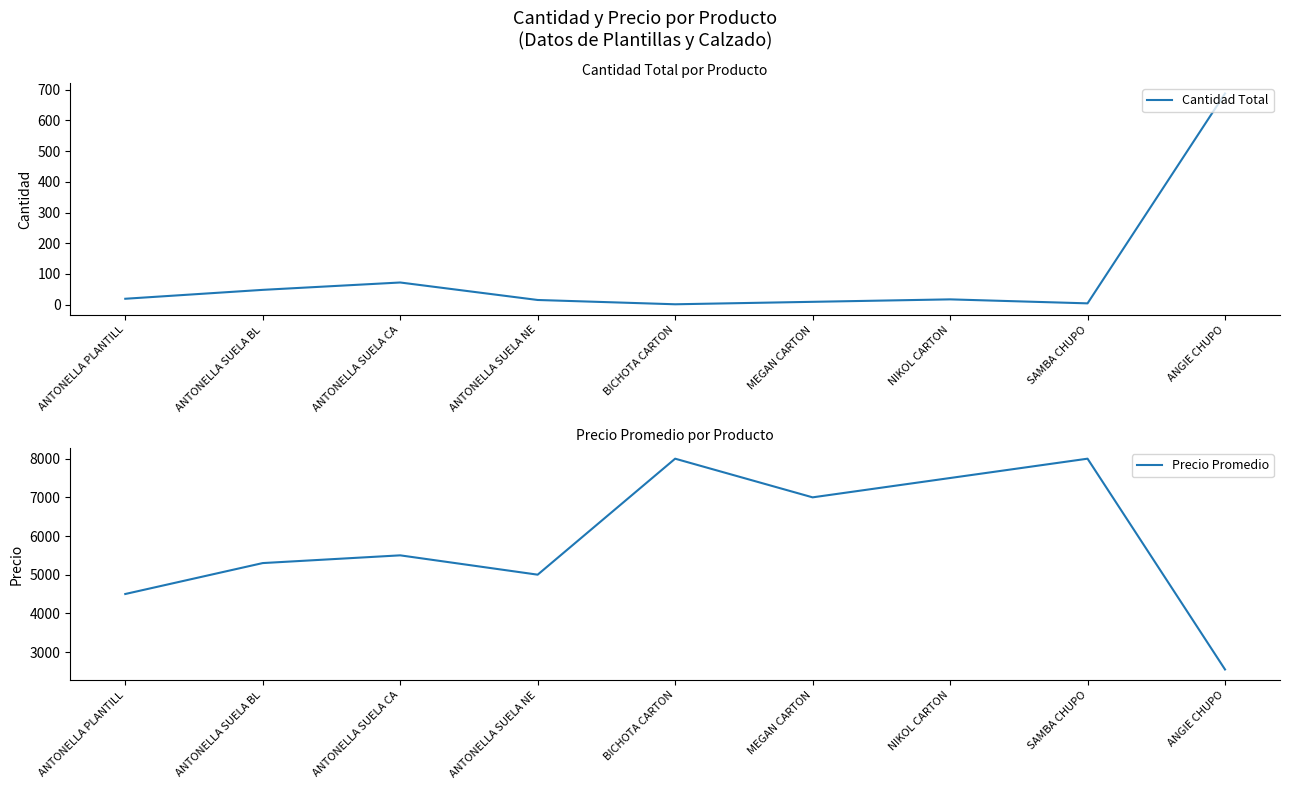

Which category has the lowest value across all series?

BICHOTA CARTON